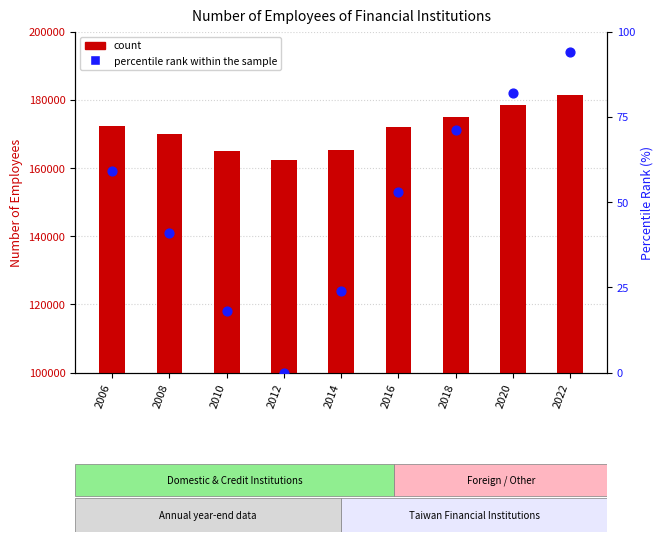

Which series has the widest spread of Y values?

count